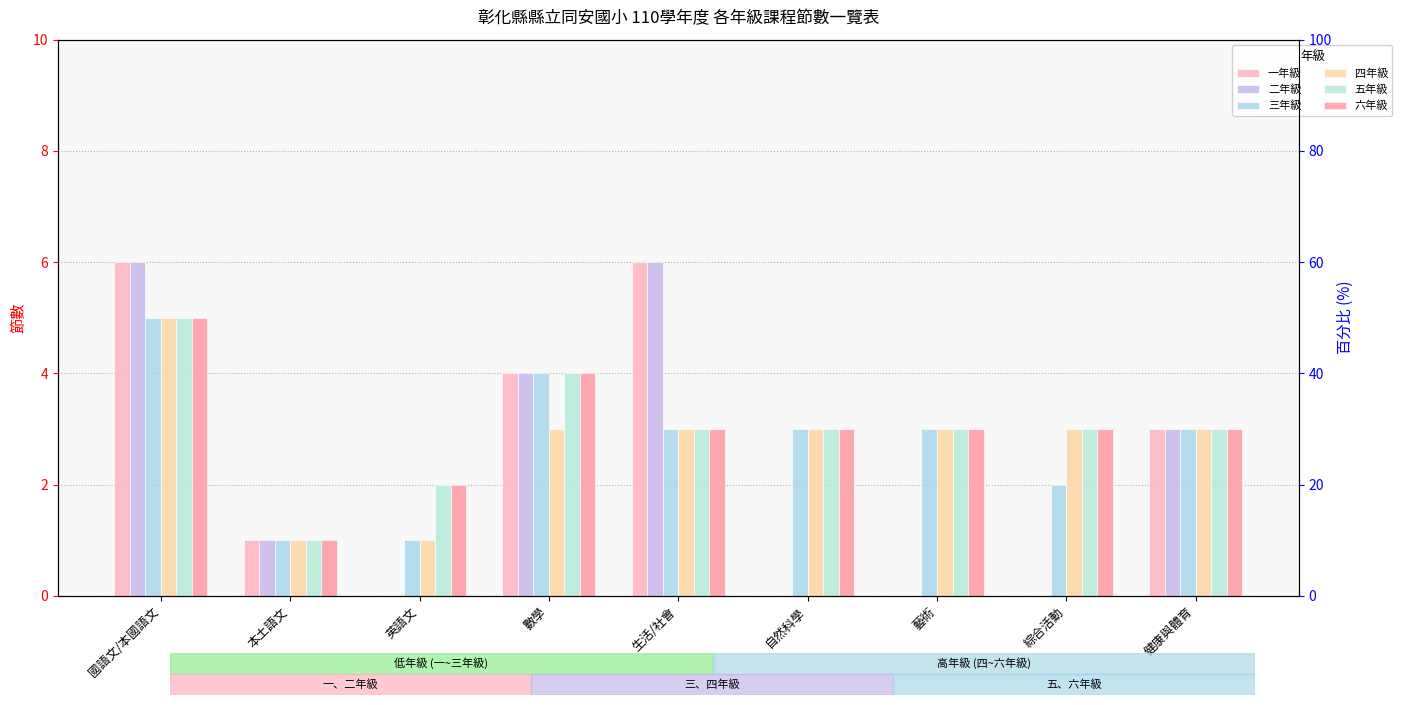

What is the difference between the 三年級 values at 本土語文 and 健康與體育?

2